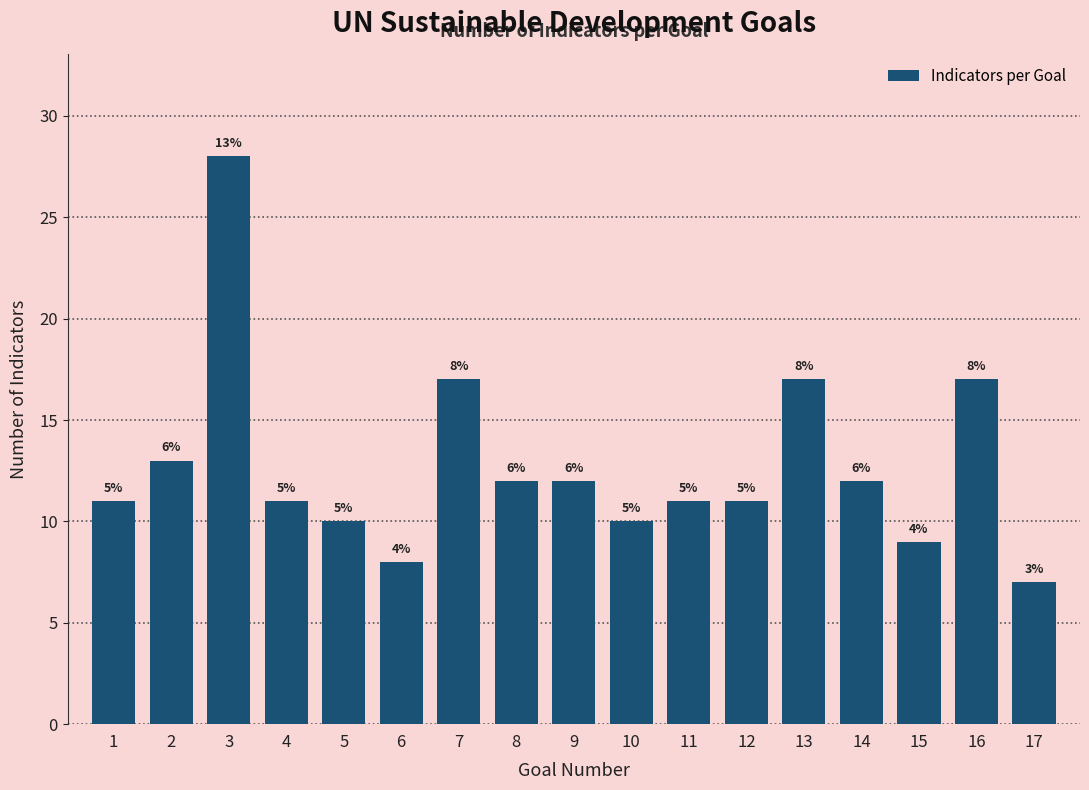

How many bars are there in total?

17